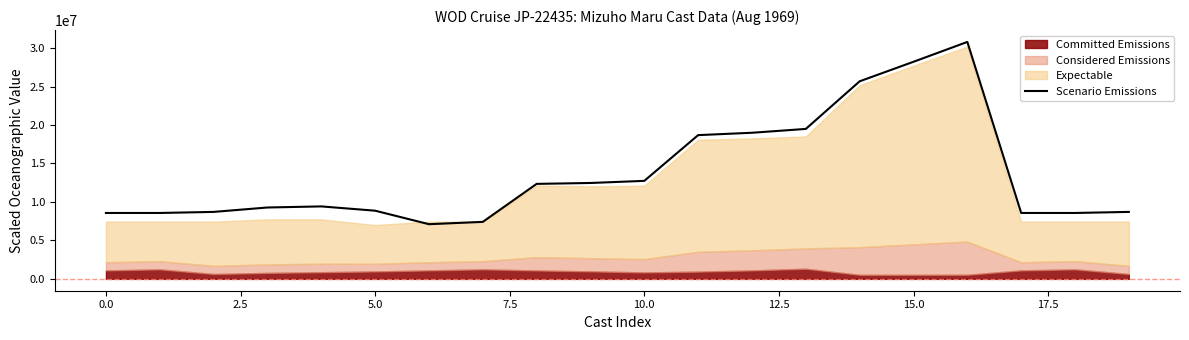

What is the highest value of the Scenario Emissions series?

30794825.0